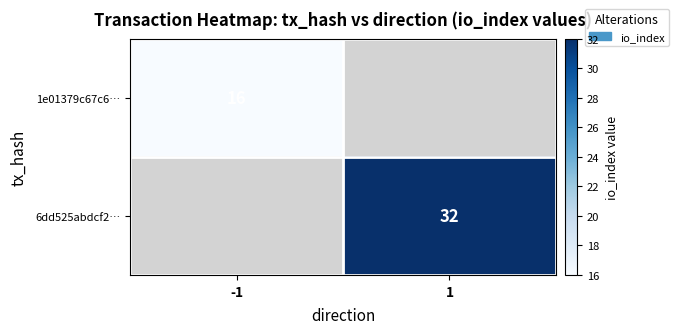

What is the greatest value displayed?

32.0